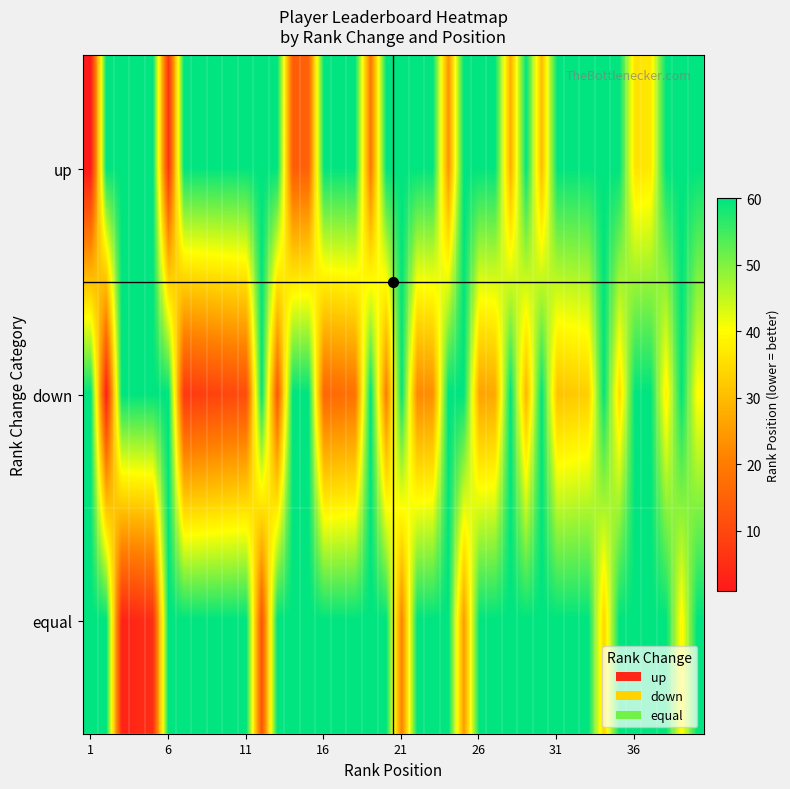

Reading left to right, what are all the values shown in this chart?

up: 1	60	60	60	60	6	60	60	60	60	60	60	60	14	15	60	60	60	19	60	60	60	60	24	60	60	60	28	60	30	60	60	60	60	60	36	37	60	60	60
down: 60	2	60	60	60	60	7	8	9	10	11	60	13	60	60	16	17	18	60	20	60	22	23	60	60	26	27	60	29	60	31	32	33	60	35	60	60	38	60	40
equal: 60	60	3	4	5	60	60	60	60	60	60	12	60	60	60	60	60	60	60	60	21	60	60	60	25	60	60	60	60	60	60	60	60	34	60	60	60	60	39	60